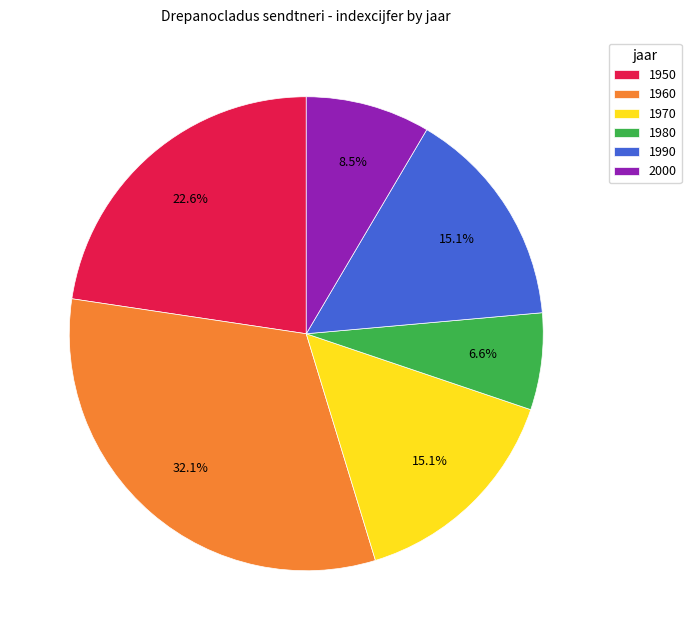

Between 1980 and 2000, which is larger?

2000